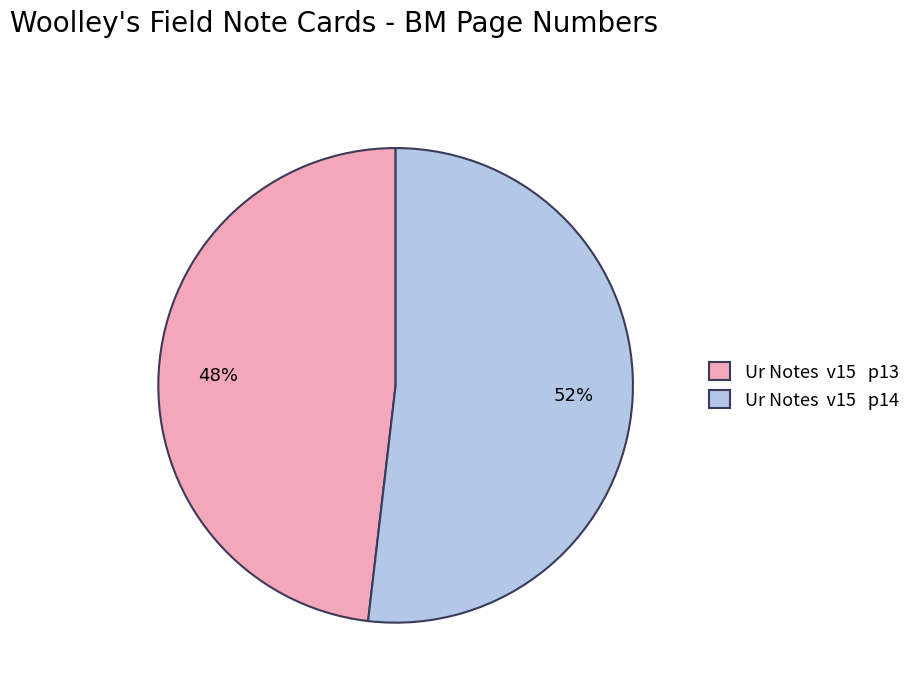

Is there a majority slice in this chart?

Yes